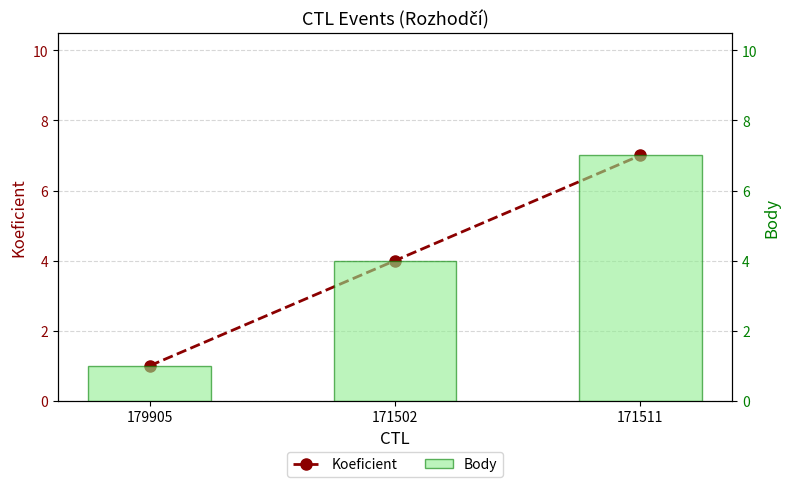

What is the difference between the maximum and minimum values in the Koeficient series?

6